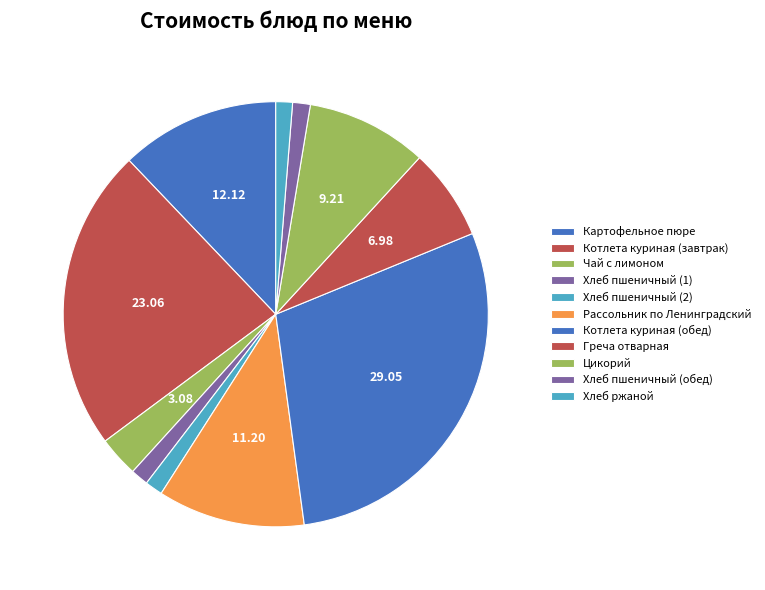

Between Хлеб пшеничный (обед) and Хлеб пшеничный (1), which is larger?

Хлеб пшеничный (обед)